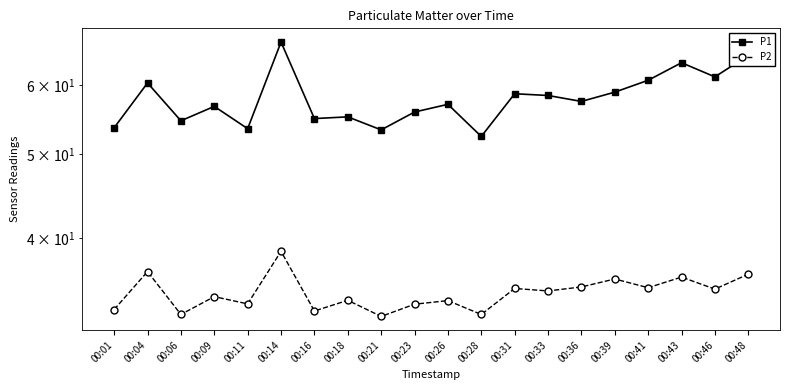

At which category is the sum across all series the highest?

00:14